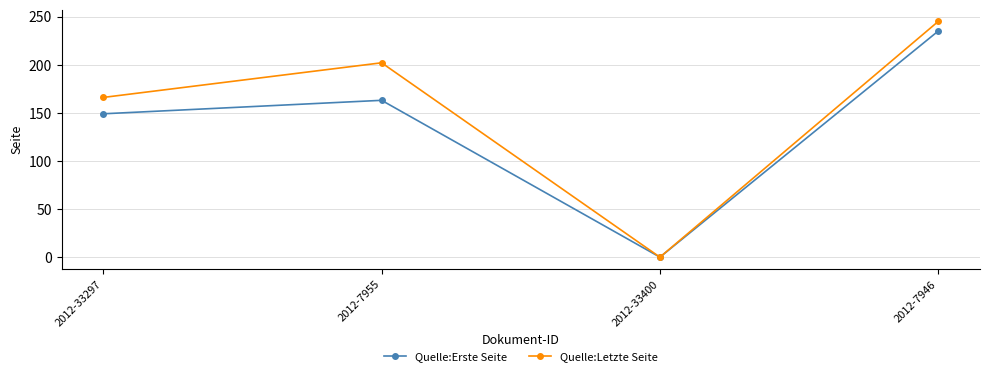

Reading left to right, list all the values displayed in this chart.

Quelle:Erste Seite: 2012-33297=149	2012-7955=163	2012-33400=0	2012-7946=235
Quelle:Letzte Seite: 2012-33297=166	2012-7955=202	2012-33400=0	2012-7946=245